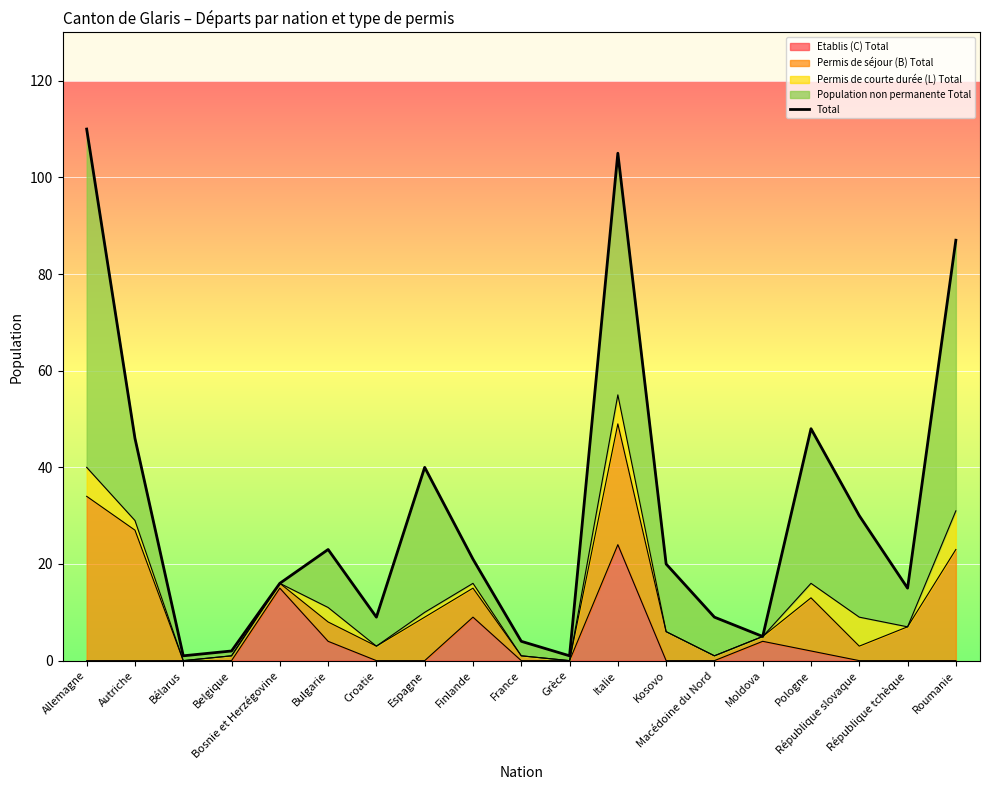

What is the value of the 17th point from the left?

30